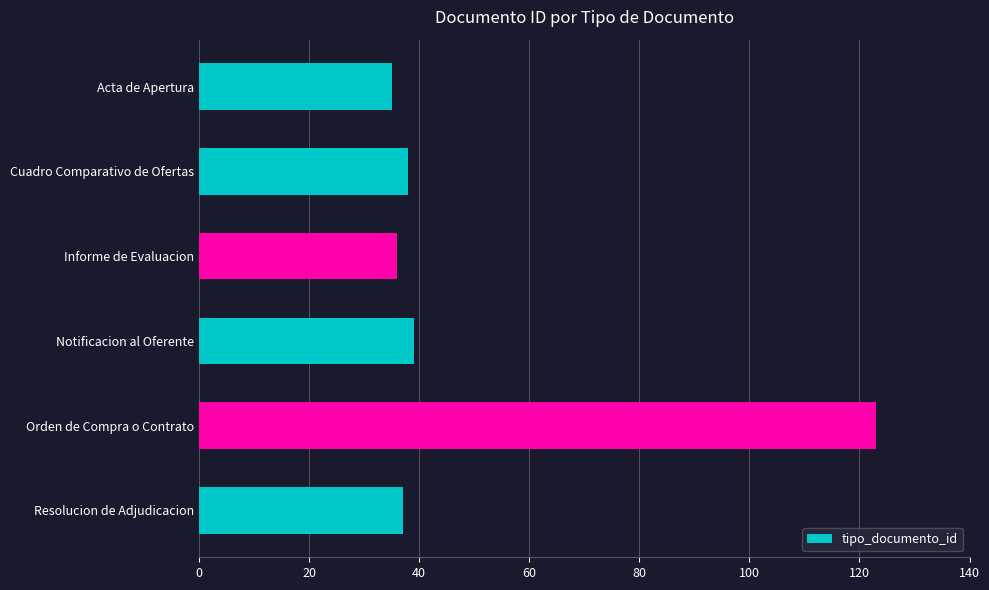

What is the approximate value at Acta de Apertura?

35